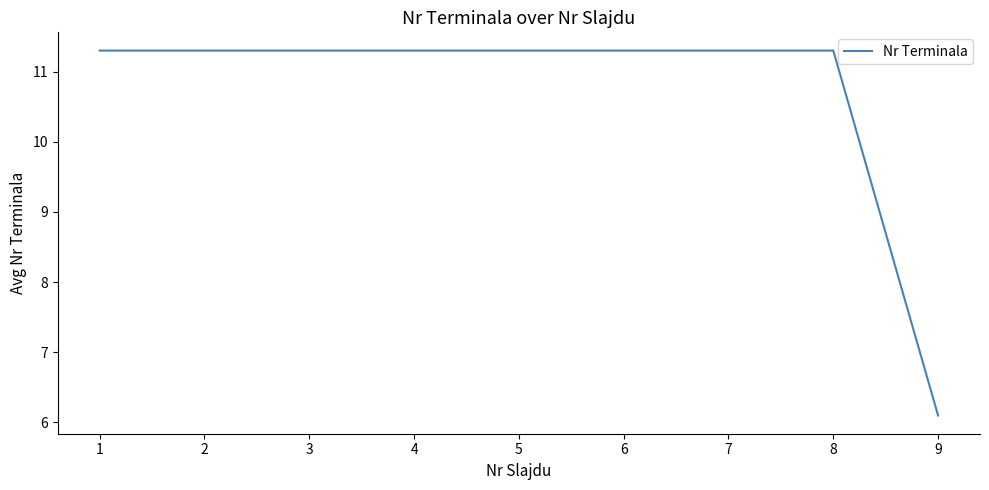

What is the greatest value displayed?

11.3